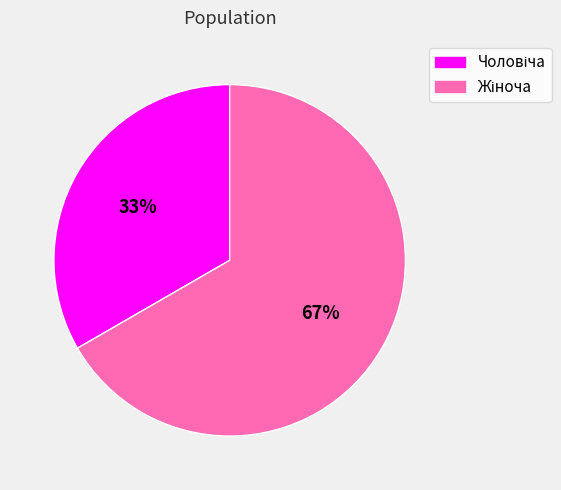

Does any single category account for the majority?

Yes